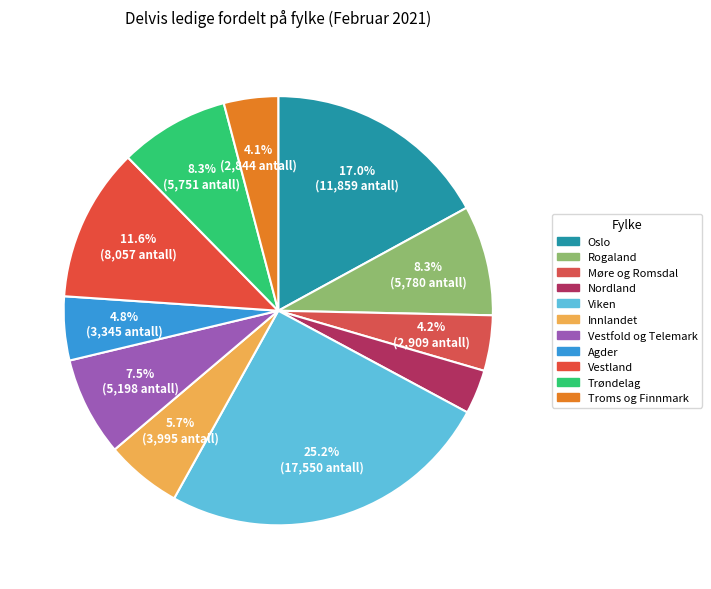

How many segments does this pie chart have?

11